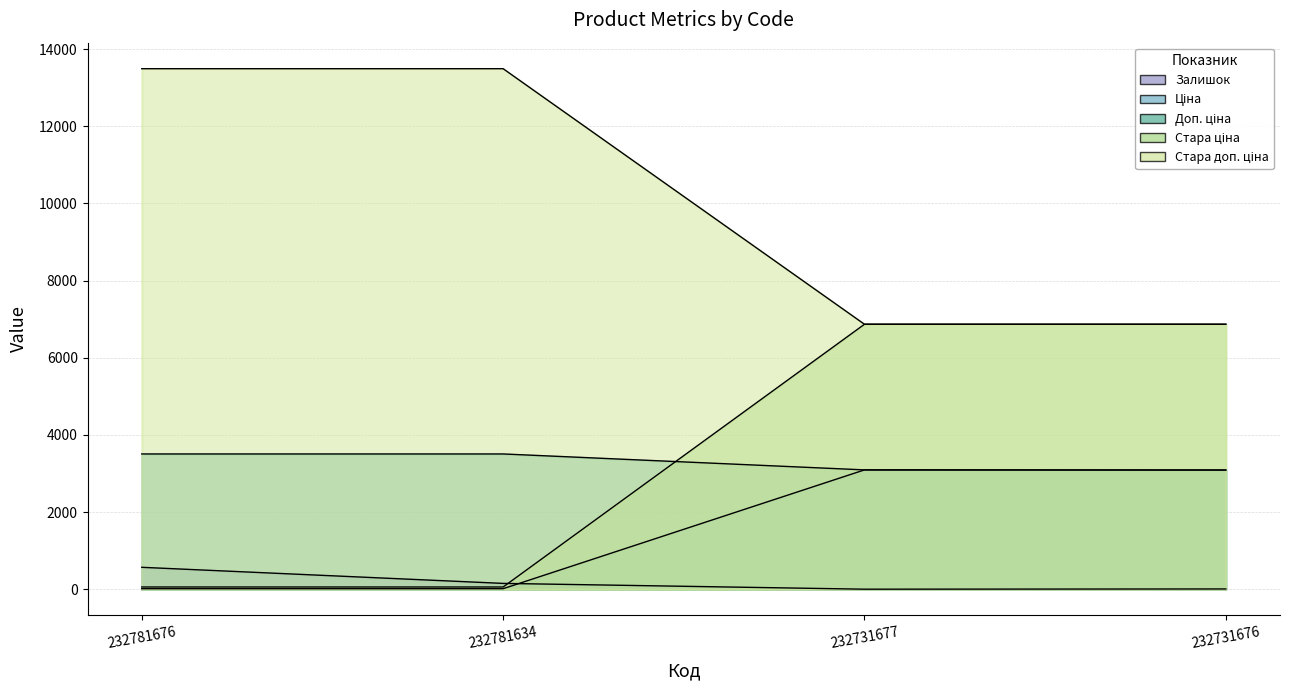

Reading left to right, extract all data points from this chart.

Залишок: 570.0	153.0	3.0	9.0
Ціна: 15.6	15.6	3094.7	3091.2
Доп. ціна: 3508.0	3508.0	3095.0	3091.0
Стара ціна: 60.0	60.0	6869.4	6869.4
Стара доп. ціна: 13493.2	13493.2	6869.4	6869.4